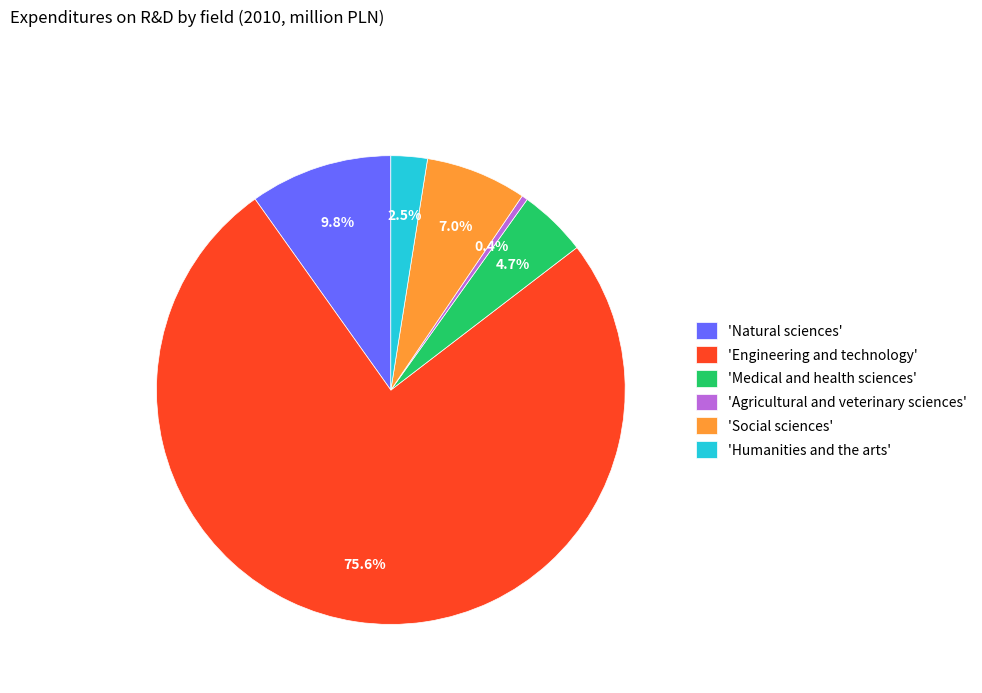

What percentage do 'Agricultural and veterinary sciences' and 'Medical and health sciences' together represent?

5.1%